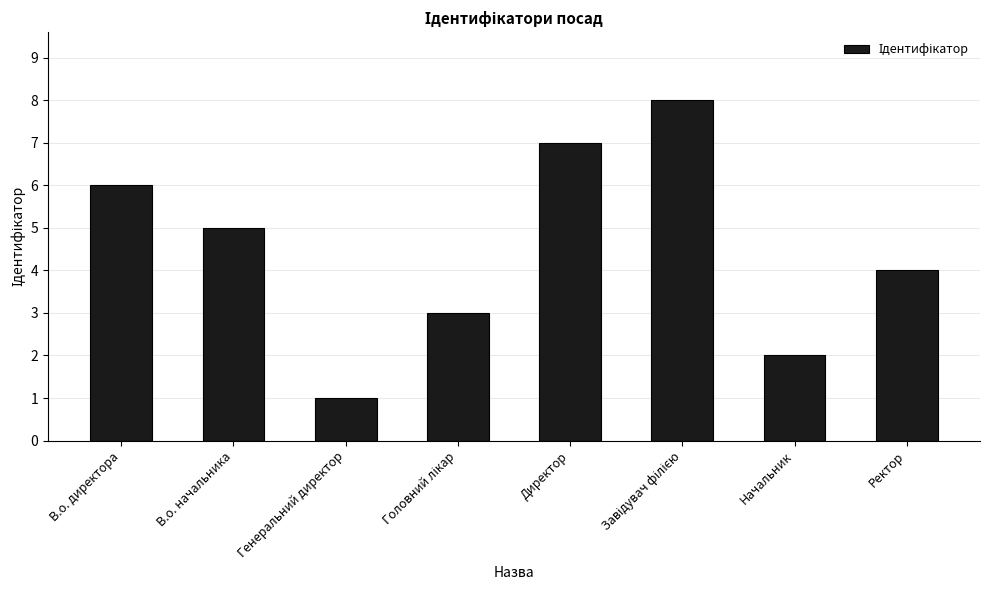

What is the ratio of the value at В.о. директора to the value at Ректор?

1.5